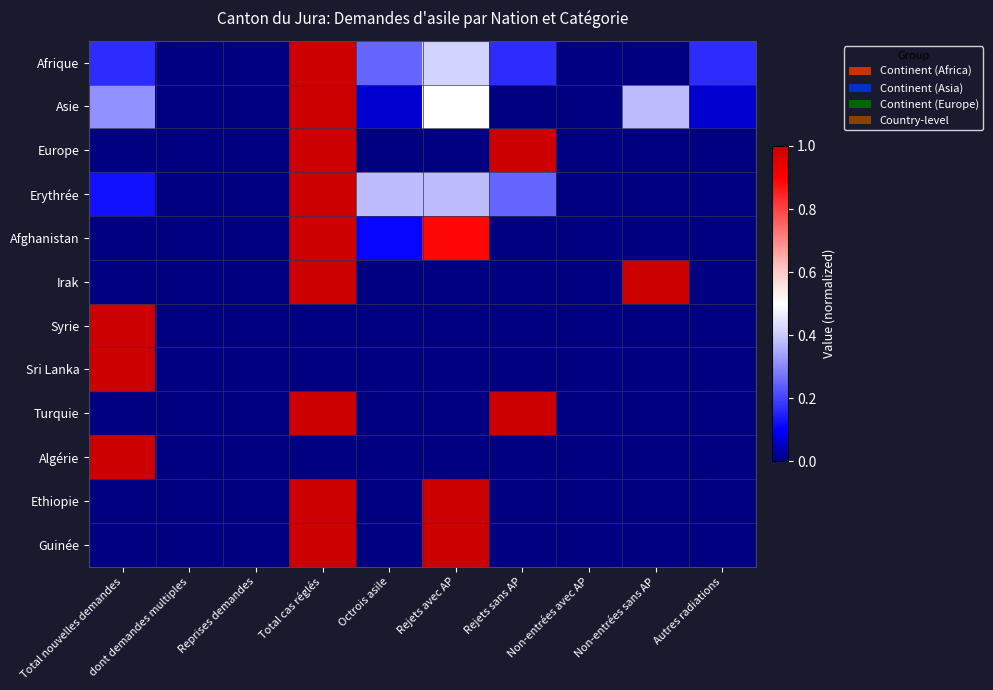

Reading left to right, list all the values displayed in this chart.

Afrique: Total nouvelles demandes=0.2	dont demandes multiples=0.0	Reprises demandes=0.0	Total cas réglés=1.0	Octrois asile=0.2	Rejets avec AP=0.4	Rejets sans AP=0.2	Non-entrées avec AP=0.0	Non-entrées sans AP=0.0	Autres radiations=0.2
Asie: Total nouvelles demandes=0.3	dont demandes multiples=0.0	Reprises demandes=0.0	Total cas réglés=1.0	Octrois asile=0.1	Rejets avec AP=0.5	Rejets sans AP=0.0	Non-entrées avec AP=0.0	Non-entrées sans AP=0.4	Autres radiations=0.1
Europe: Total nouvelles demandes=0.0	dont demandes multiples=0.0	Reprises demandes=0.0	Total cas réglés=1.0	Octrois asile=0.0	Rejets avec AP=0.0	Rejets sans AP=1.0	Non-entrées avec AP=0.0	Non-entrées sans AP=0.0	Autres radiations=0.0
Erythrée: Total nouvelles demandes=0.1	dont demandes multiples=0.0	Reprises demandes=0.0	Total cas réglés=1.0	Octrois asile=0.4	Rejets avec AP=0.4	Rejets sans AP=0.2	Non-entrées avec AP=0.0	Non-entrées sans AP=0.0	Autres radiations=0.0
Afghanistan: Total nouvelles demandes=0.0	dont demandes multiples=0.0	Reprises demandes=0.0	Total cas réglés=1.0	Octrois asile=0.1	Rejets avec AP=0.9	Rejets sans AP=0.0	Non-entrées avec AP=0.0	Non-entrées sans AP=0.0	Autres radiations=0.0
Irak: Total nouvelles demandes=0.0	dont demandes multiples=0.0	Reprises demandes=0.0	Total cas réglés=1.0	Octrois asile=0.0	Rejets avec AP=0.0	Rejets sans AP=0.0	Non-entrées avec AP=0.0	Non-entrées sans AP=1.0	Autres radiations=0.0
Syrie: Total nouvelles demandes=1.0	dont demandes multiples=0.0	Reprises demandes=0.0	Total cas réglés=0.0	Octrois asile=0.0	Rejets avec AP=0.0	Rejets sans AP=0.0	Non-entrées avec AP=0.0	Non-entrées sans AP=0.0	Autres radiations=0.0
Sri Lanka: Total nouvelles demandes=1.0	dont demandes multiples=0.0	Reprises demandes=0.0	Total cas réglés=0.0	Octrois asile=0.0	Rejets avec AP=0.0	Rejets sans AP=0.0	Non-entrées avec AP=0.0	Non-entrées sans AP=0.0	Autres radiations=0.0
Turquie: Total nouvelles demandes=0.0	dont demandes multiples=0.0	Reprises demandes=0.0	Total cas réglés=1.0	Octrois asile=0.0	Rejets avec AP=0.0	Rejets sans AP=1.0	Non-entrées avec AP=0.0	Non-entrées sans AP=0.0	Autres radiations=0.0
Algérie: Total nouvelles demandes=1.0	dont demandes multiples=0.0	Reprises demandes=0.0	Total cas réglés=0.0	Octrois asile=0.0	Rejets avec AP=0.0	Rejets sans AP=0.0	Non-entrées avec AP=0.0	Non-entrées sans AP=0.0	Autres radiations=0.0
Ethiopie: Total nouvelles demandes=0.0	dont demandes multiples=0.0	Reprises demandes=0.0	Total cas réglés=1.0	Octrois asile=0.0	Rejets avec AP=1.0	Rejets sans AP=0.0	Non-entrées avec AP=0.0	Non-entrées sans AP=0.0	Autres radiations=0.0
Guinée: Total nouvelles demandes=0.0	dont demandes multiples=0.0	Reprises demandes=0.0	Total cas réglés=1.0	Octrois asile=0.0	Rejets avec AP=1.0	Rejets sans AP=0.0	Non-entrées avec AP=0.0	Non-entrées sans AP=0.0	Autres radiations=0.0